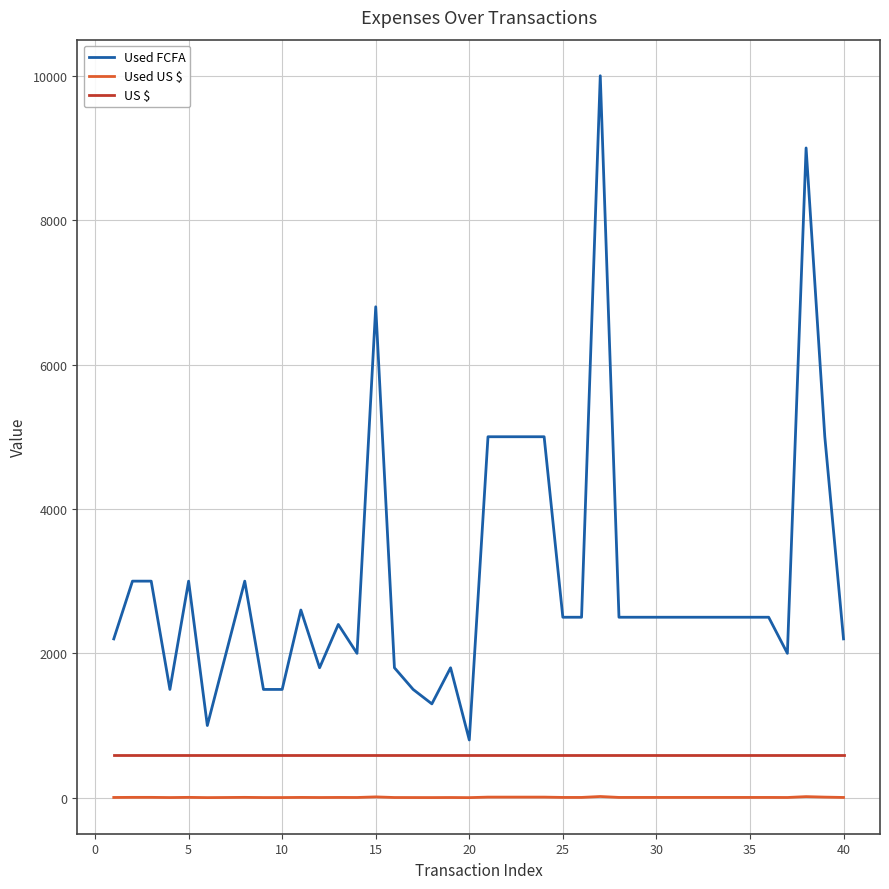

True or false: Used FCFA and Used US $ intersect in this chart.

False